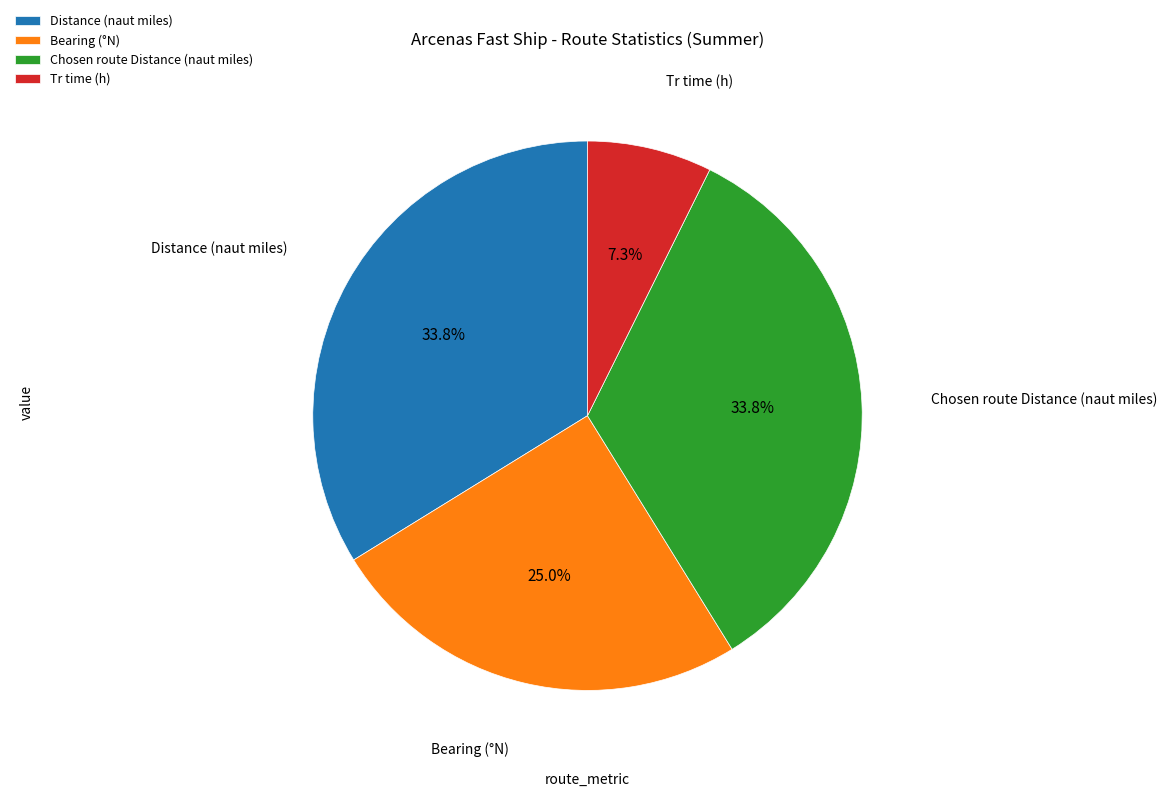

Which slice is the smallest?

Tr time (h)